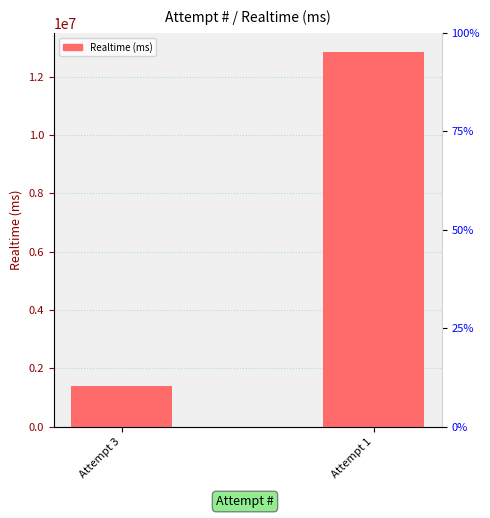

What is the change in value from Attempt 3 to Attempt 1?

+11473207